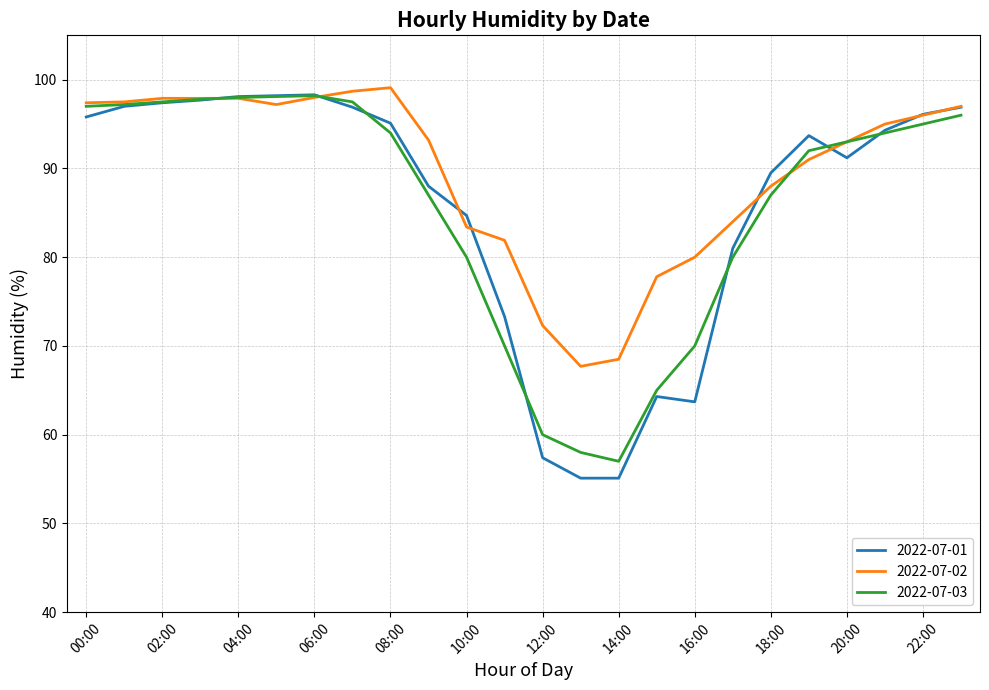

What is the minimum value for 2022-07-03?

57.0